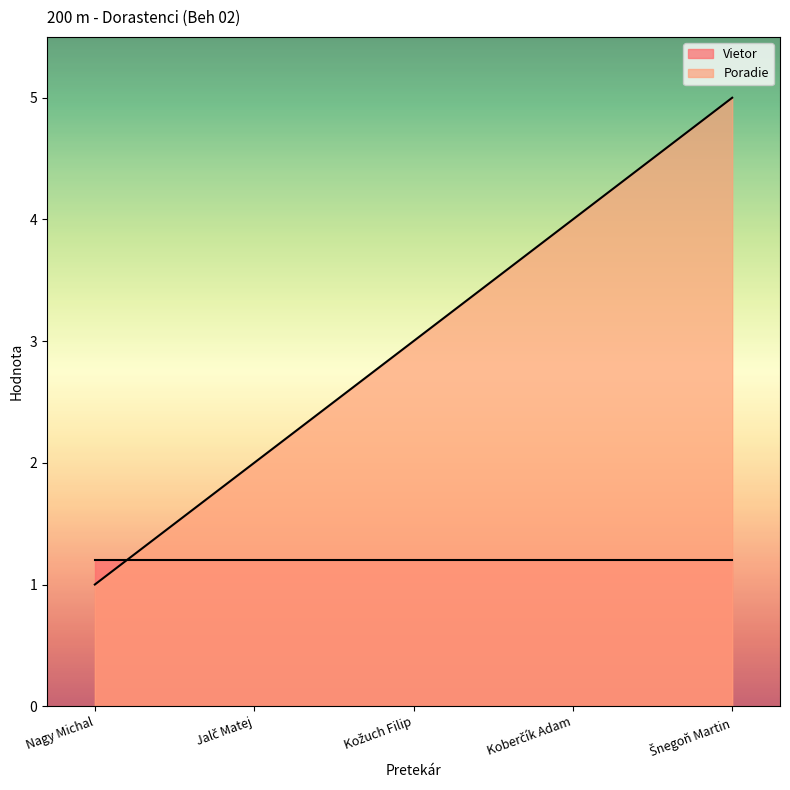

True or false: the data shows 5 at Šnegoň Martin.

True